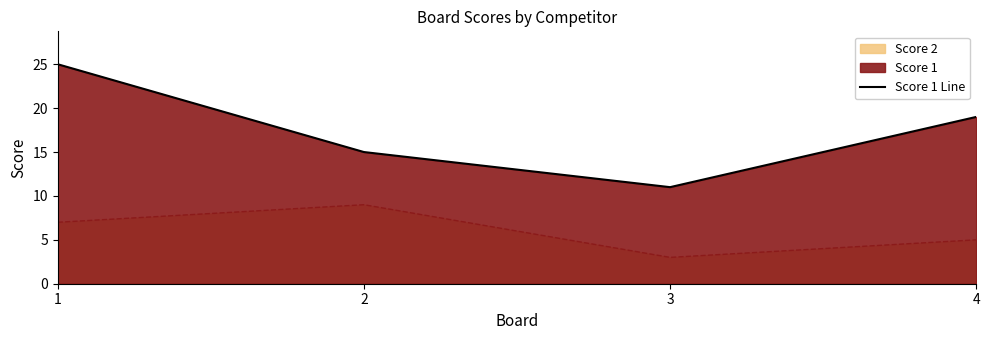

What is the smallest value displayed?

11